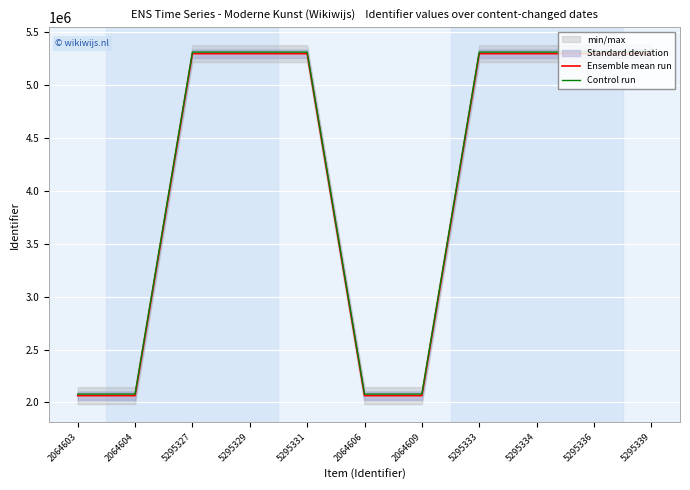

What is the label of the 7th point from the left?

2064609